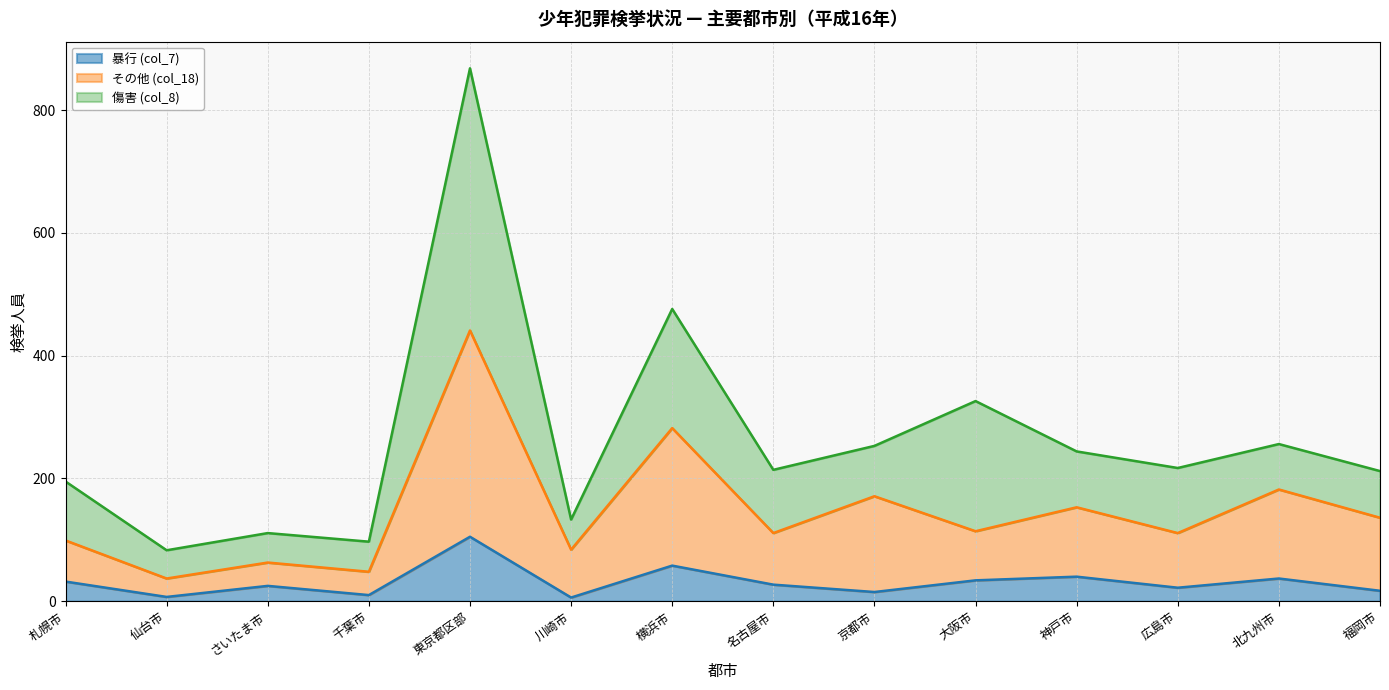

How many lines are shown in the chart?

3